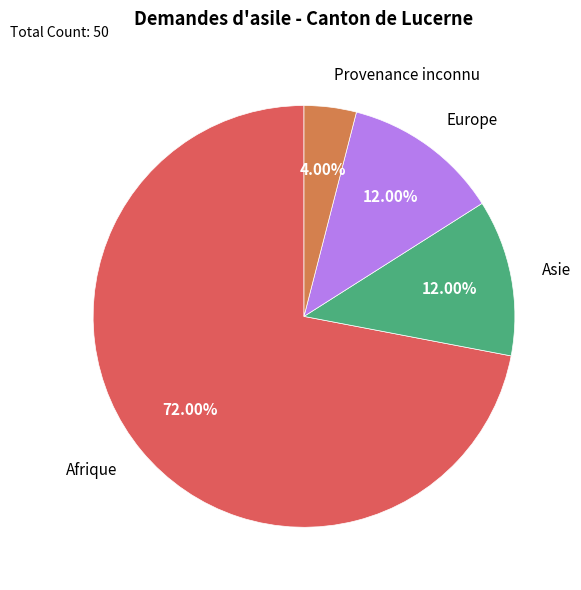

Does any single category account for the majority?

Yes